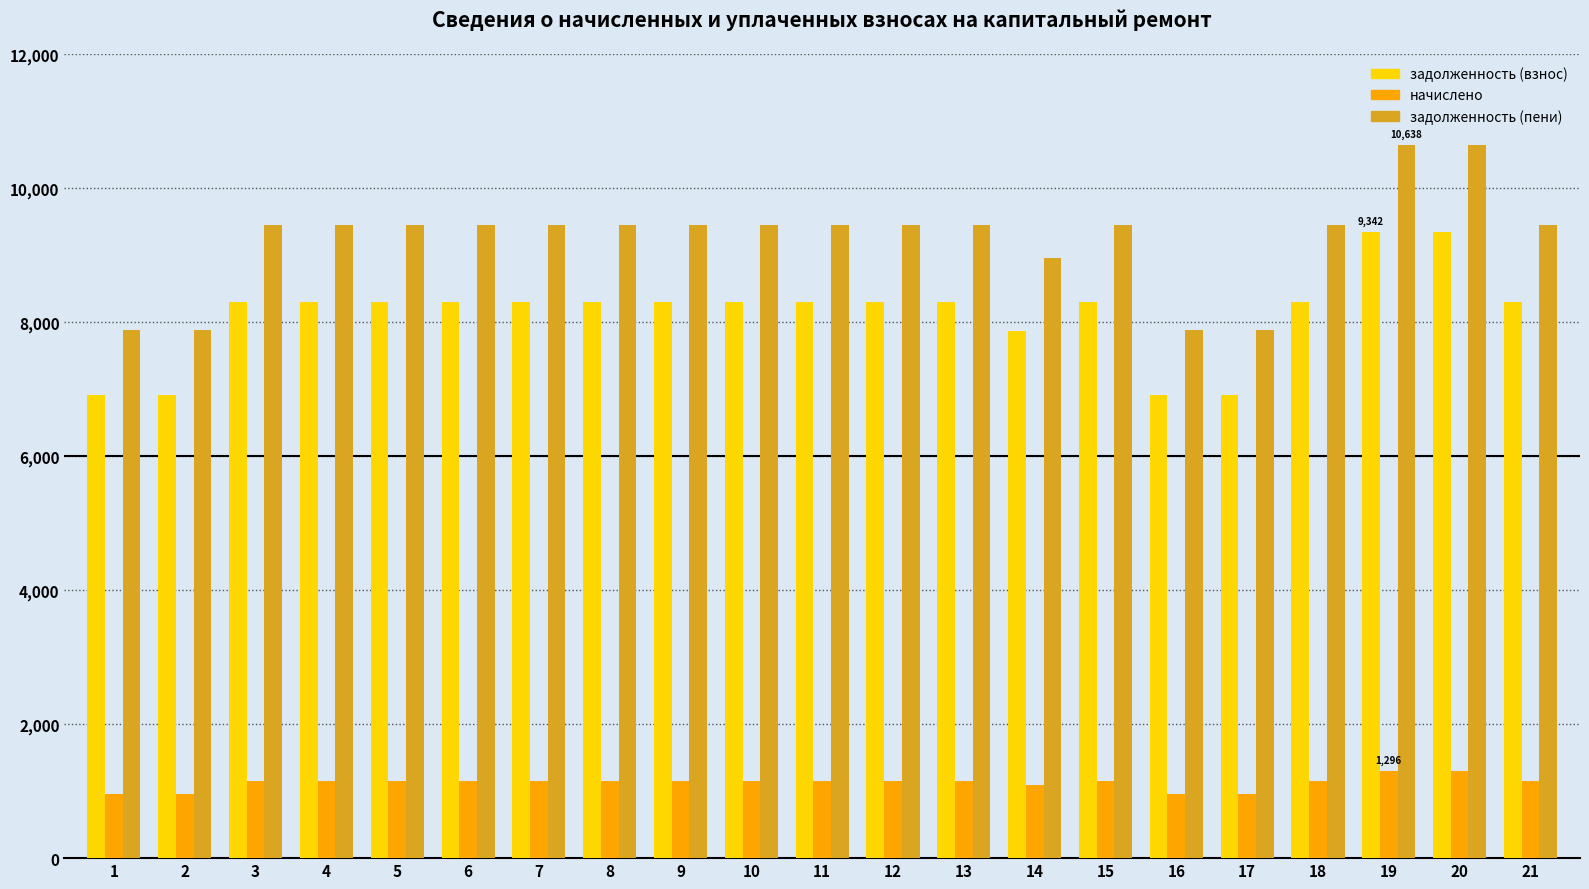

Rank the series at 13 from highest to lowest value.

задолженность (пени), задолженность (взнос), начислено